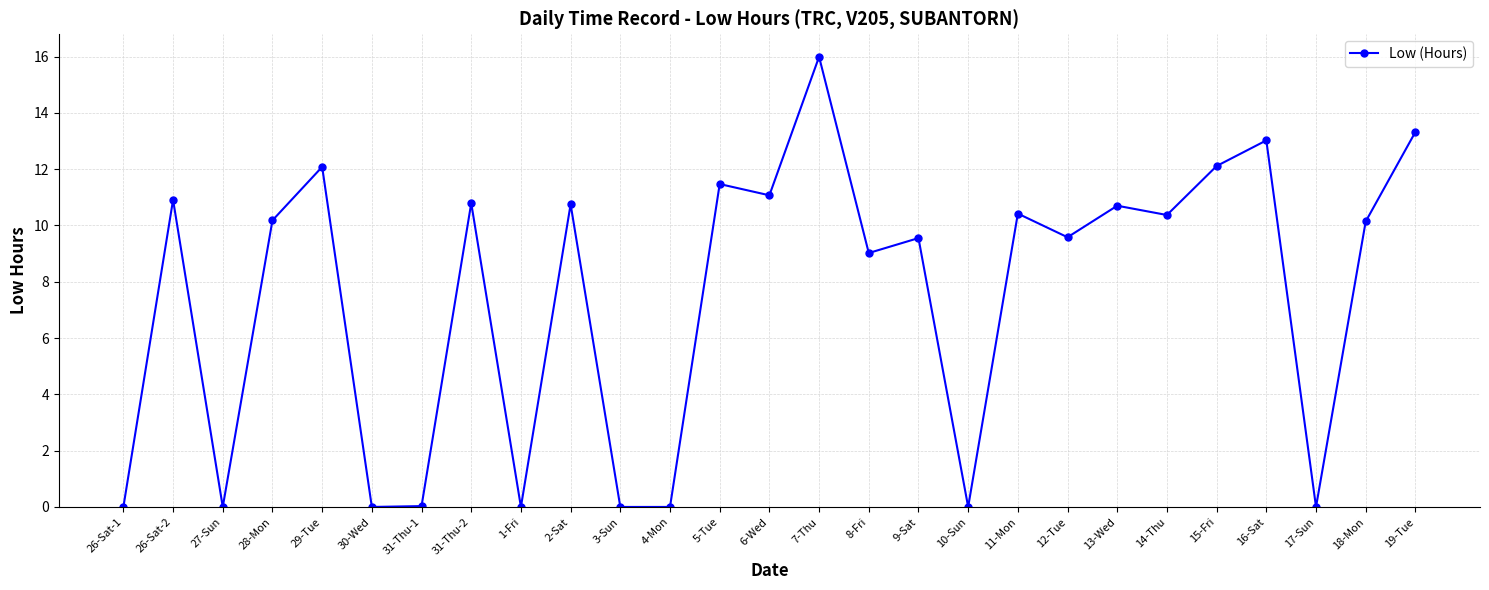

What position from the right is 26-Sat-1?

27